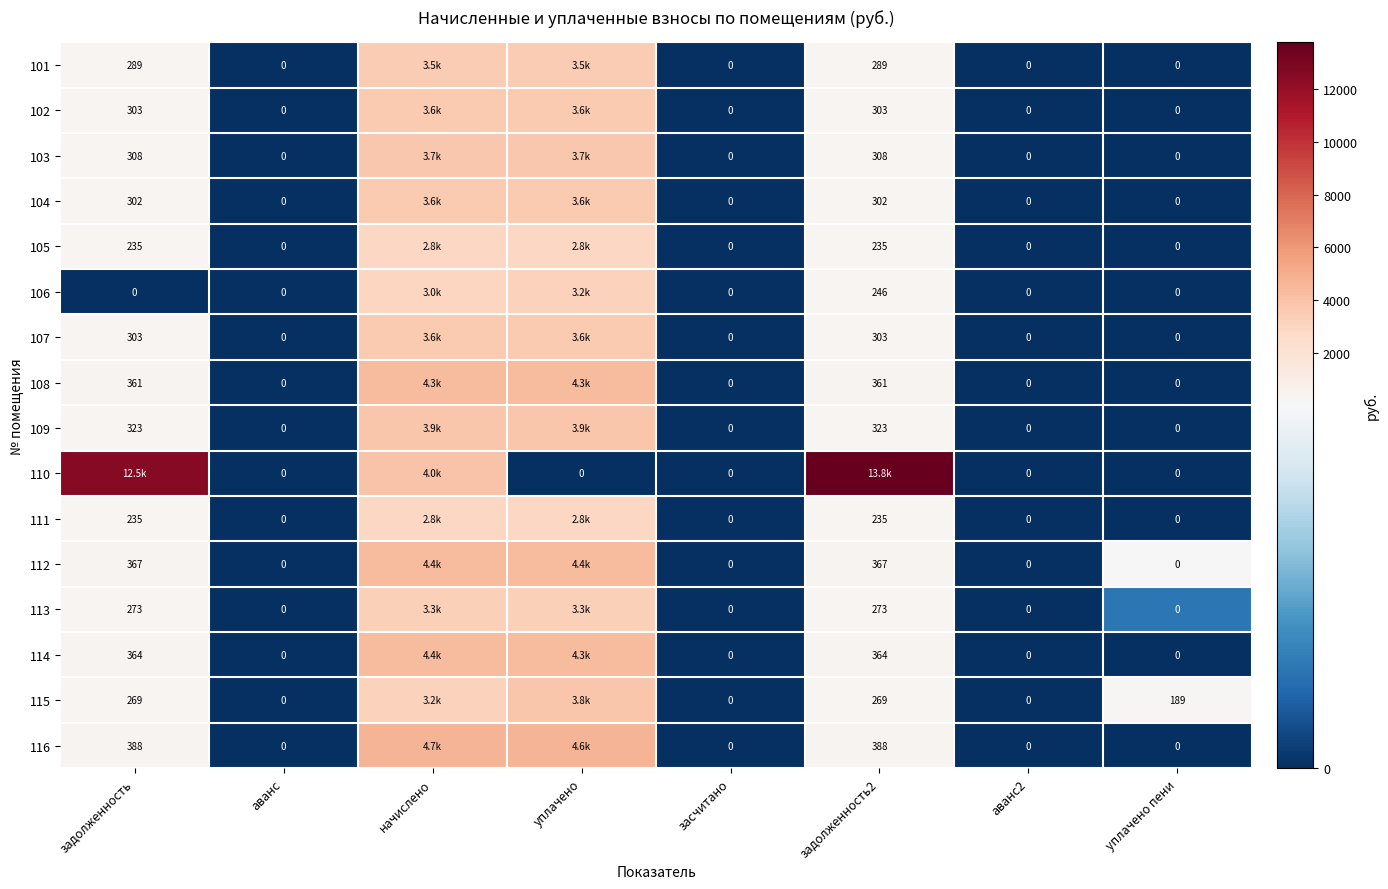

What is the sum of the 105 values at начислено and аванс?

2825.3